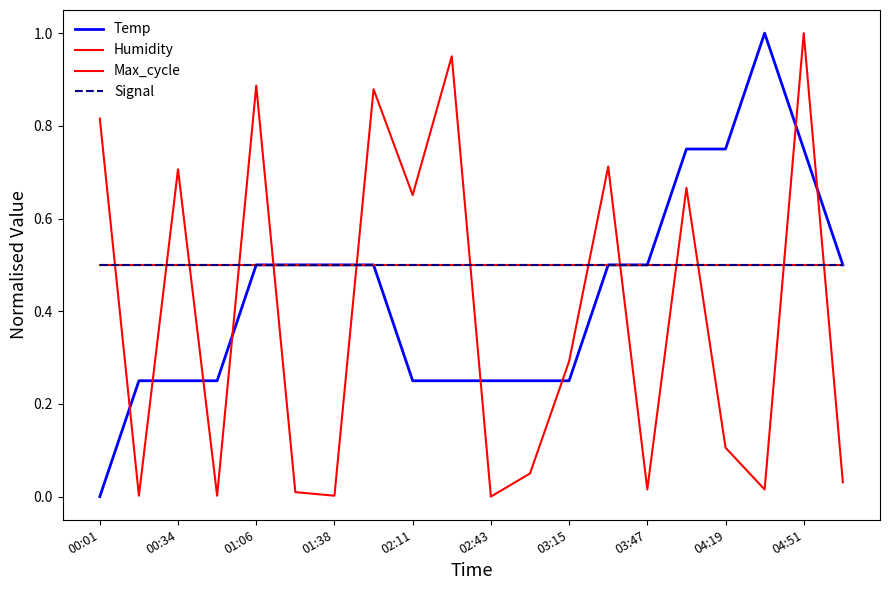

Reading left to right, extract all data points from this chart.

Temp: 0.0	0.3	0.3	0.3	0.5	0.5	0.5	0.5	0.3	0.3	0.3	0.3	0.3	0.5	0.5	0.8	0.8	1.0	0.8	0.5
Humidity: 0.5	0.5	0.5	0.5	0.5	0.5	0.5	0.5	0.5	0.5	0.5	0.5	0.5	0.5	0.5	0.5	0.5	0.5	0.5	0.5
Max_cycle: 0.8	0.0	0.7	0.0	0.9	0.0	0.0	0.9	0.7	1.0	0.0	0.0	0.3	0.7	0.0	0.7	0.1	0.0	1.0	0.0
Signal: 0.5	0.5	0.5	0.5	0.5	0.5	0.5	0.5	0.5	0.5	0.5	0.5	0.5	0.5	0.5	0.5	0.5	0.5	0.5	0.5